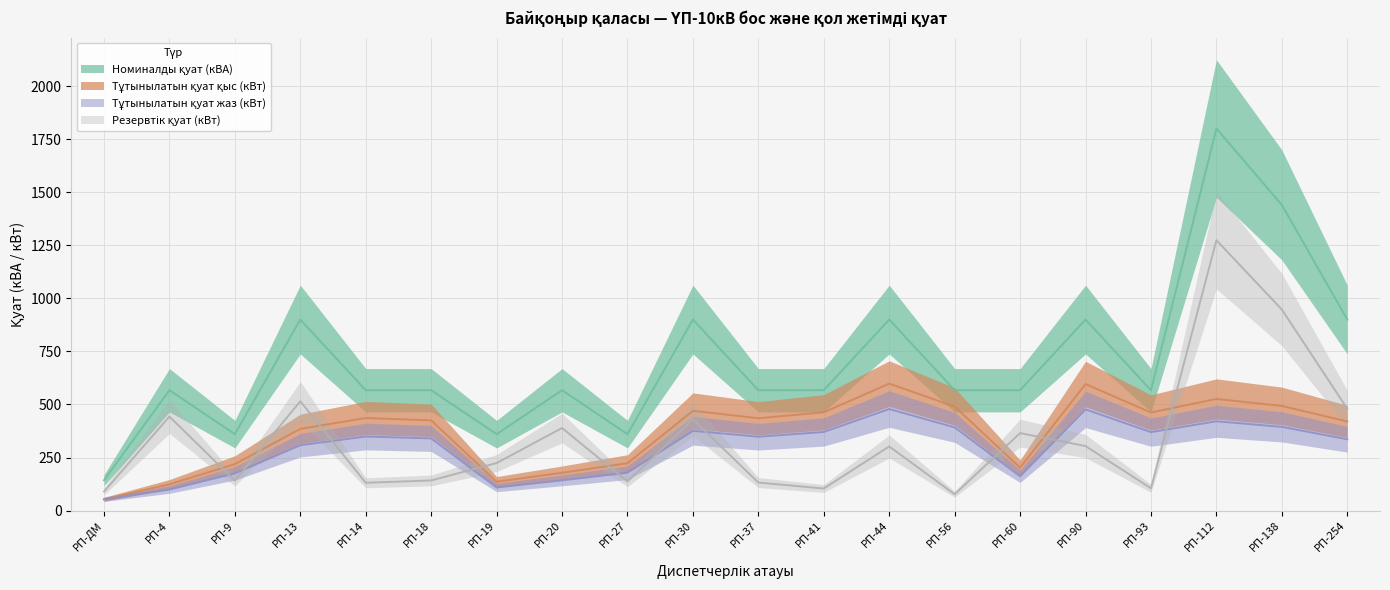

What is the label of the 9th point from the left?

РП-27